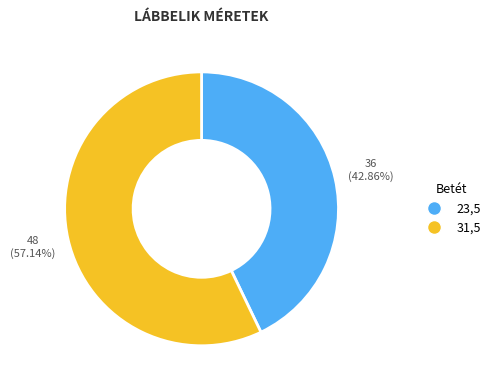

Does 31,5 represent more than half of the total?

Yes